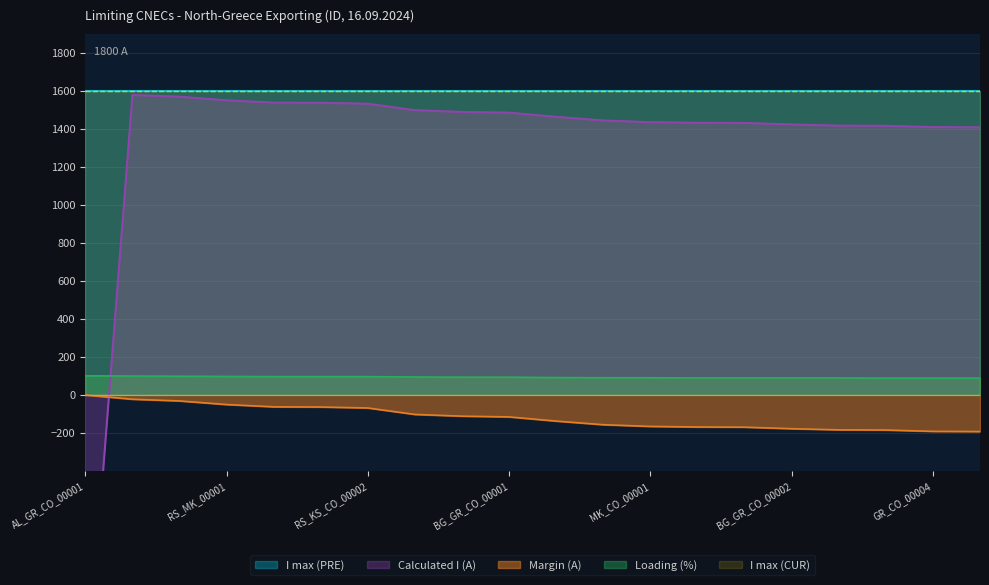

Which series has the largest total across all categories?

Calculated I (A)